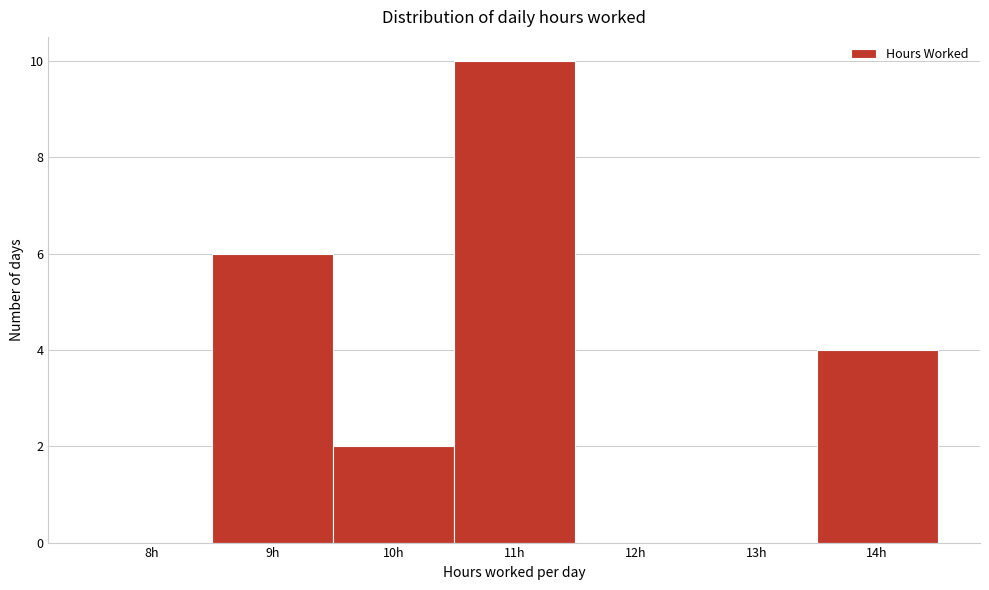

True or false: the data shows 6 at 9h.

True